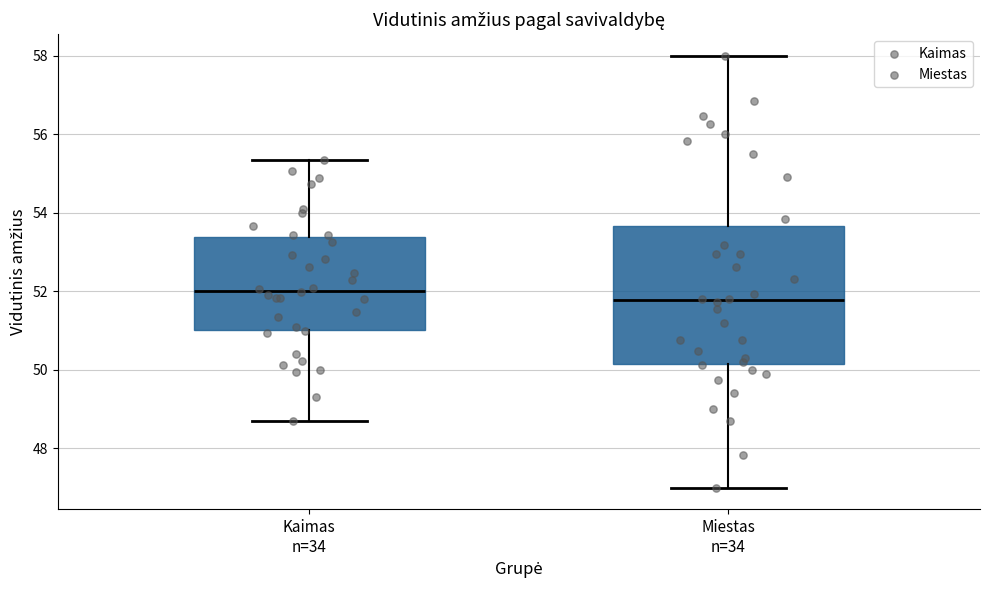

Where is the upper edge of the box for Miestas n=34 on the y-axis? The values are not printed on the chart, so give them approximately, as read against the axis.

53.6